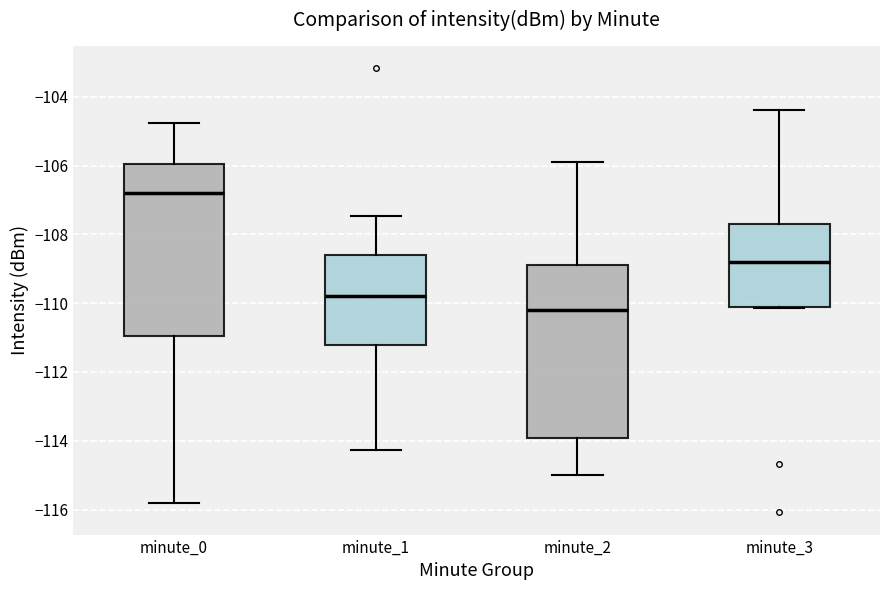

Reading left to right, read every box against the y-axis: the position of its median line, the range the box covers, and the ends of its whiskers. The values are not printed on the chart, so give them approximately, as read against the axis.

minute_0: median -106.8, box -111.0 to -106.0, whiskers -115.8 to -104.8
minute_1: median -109.8, box -111.2 to -108.6, whiskers -114.2 to -107.4
minute_2: median -110.2, box -114.0 to -108.8, whiskers -115.0 to -105.8
minute_3: median -108.8, box -110.2 to -107.6, whiskers -110.2 to -104.4